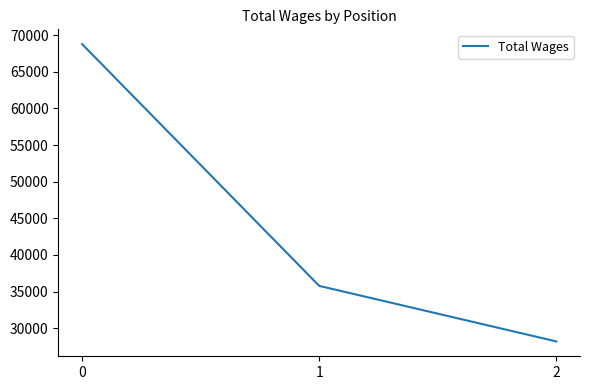

The value at 0 is 68758. True or false?

True